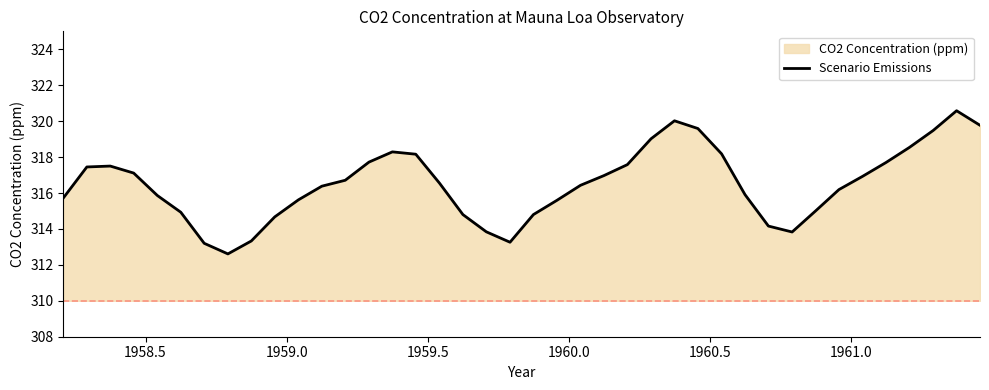

Count the number of categories in the chart.

40